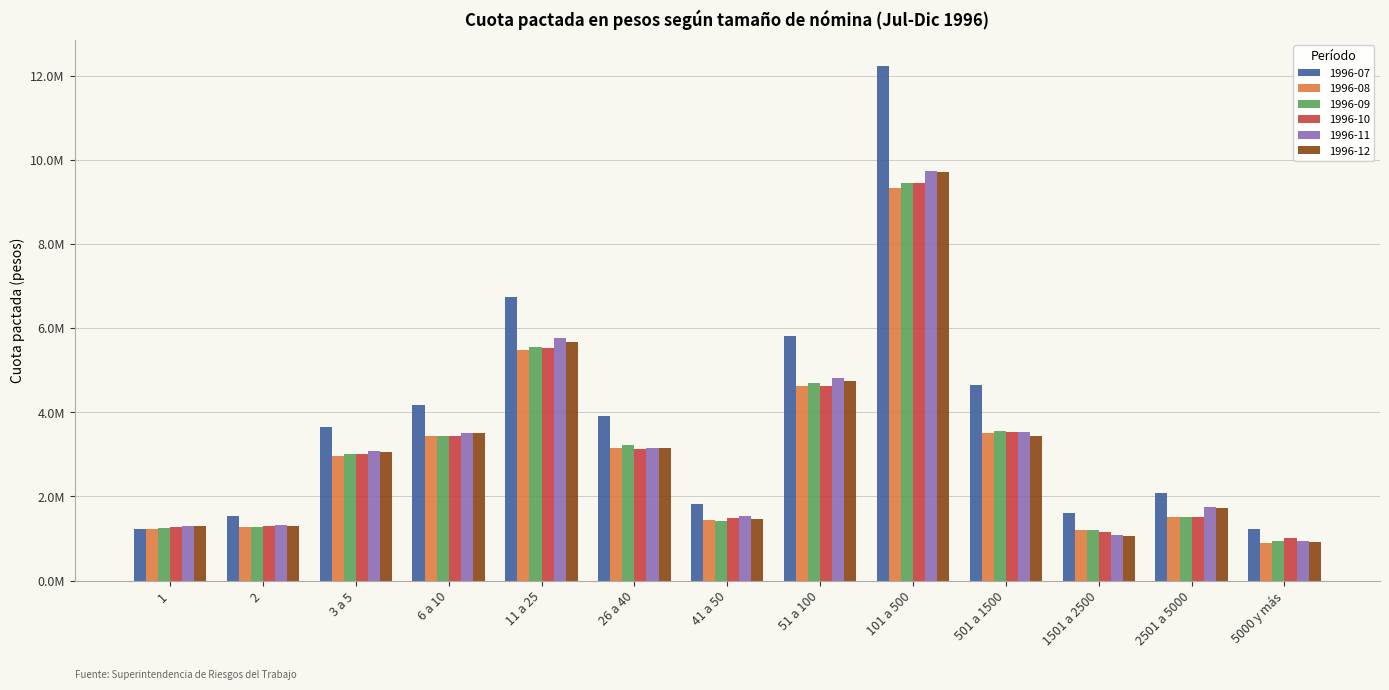

What are all the series names shown in the legend?

1996-07, 1996-08, 1996-09, 1996-10, 1996-11, 1996-12